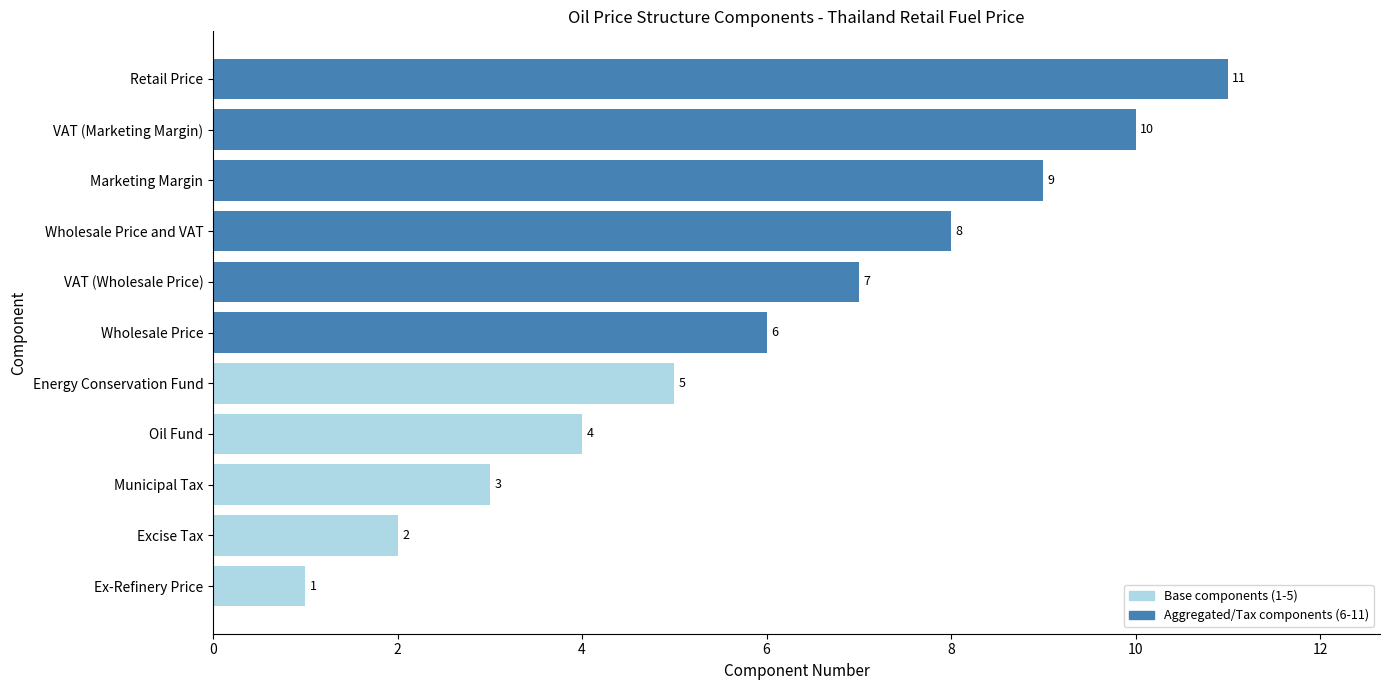

What is the difference between the maximum and minimum values?

10